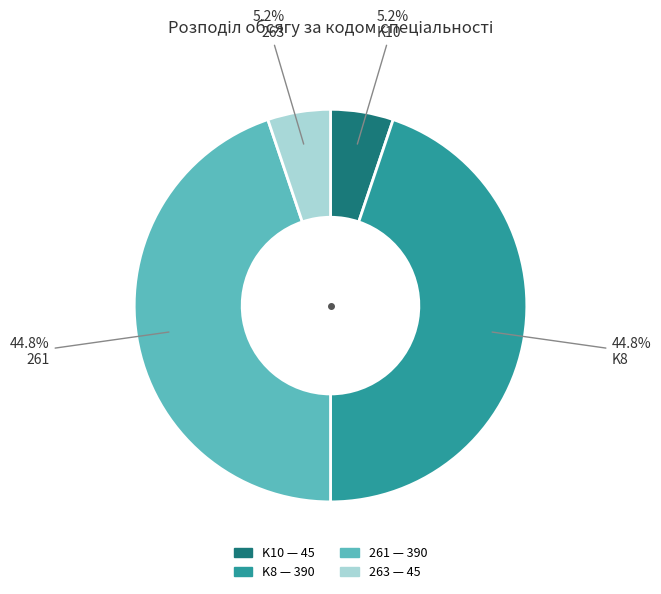

To the nearest percent, what portion does 263 represent?

5%